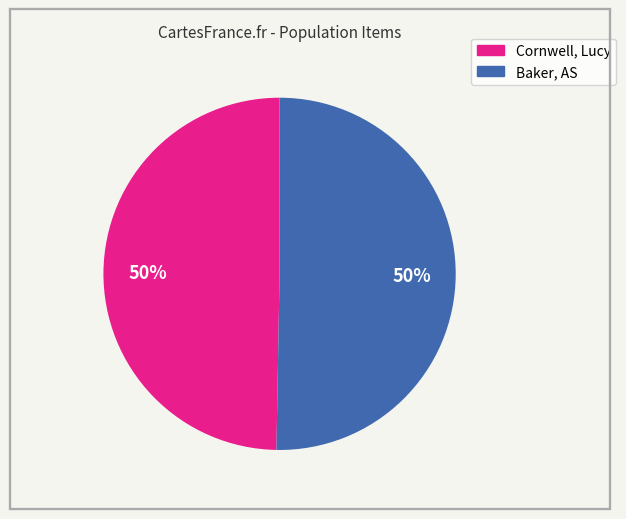

To the nearest percent, what is the average slice percentage?

50%